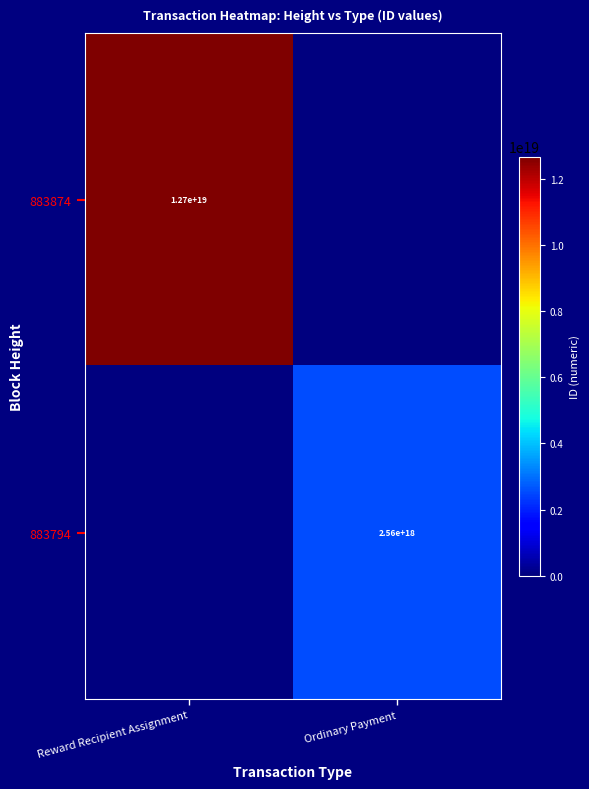

The 883794 series shows 829907405701167104 at Ordinary Payment. True or false?

False